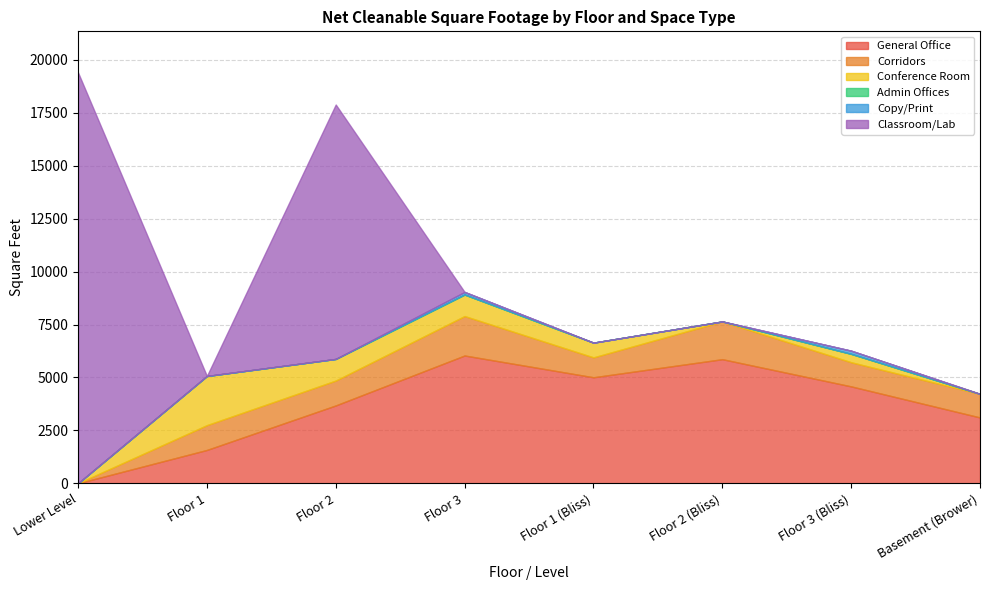

Reading left to right, list all the values displayed in this chart.

General Office: Lower Level=0	Floor 1=1574	Floor 2=3677	Floor 3=6036	Floor 1 (Bliss)=5007	Floor 2 (Bliss)=5862	Floor 3 (Bliss)=4577	Basement (Brower)=3109
Corridors: Lower Level=0	Floor 1=1172	Floor 2=1175	Floor 3=1863	Floor 1 (Bliss)=940	Floor 2 (Bliss)=1783	Floor 3 (Bliss)=1140	Basement (Brower)=1115
Conference Room: Lower Level=0	Floor 1=2322	Floor 2=1022	Floor 3=1016	Floor 1 (Bliss)=696	Floor 2 (Bliss)=0	Floor 3 (Bliss)=396	Basement (Brower)=0
Admin Offices: Lower Level=0	Floor 1=0	Floor 2=0	Floor 3=0	Floor 1 (Bliss)=0	Floor 2 (Bliss)=0	Floor 3 (Bliss)=0	Basement (Brower)=0
Copy/Print: Lower Level=0	Floor 1=0	Floor 2=0	Floor 3=123	Floor 1 (Bliss)=0	Floor 2 (Bliss)=0	Floor 3 (Bliss)=151	Basement (Brower)=0
Classroom/Lab: Lower Level=19408	Floor 1=0	Floor 2=12017	Floor 3=0	Floor 1 (Bliss)=0	Floor 2 (Bliss)=0	Floor 3 (Bliss)=0	Basement (Brower)=0